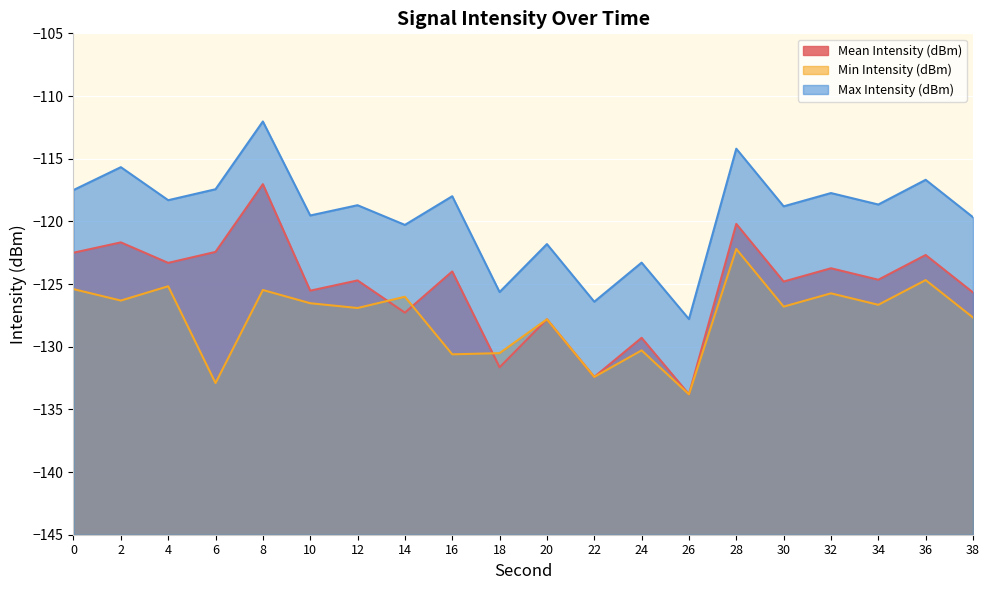

Which category has the highest value in the Max Intensity (dBm) series?

8